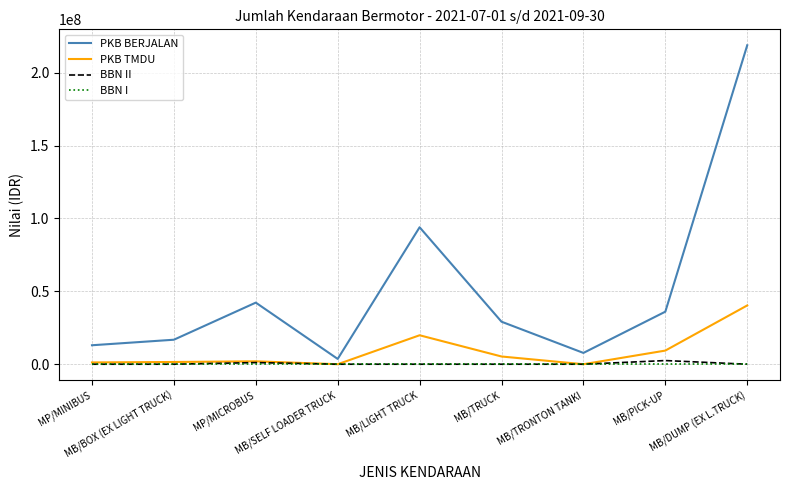

True or false: BBN I and PKB BERJALAN intersect in this chart.

False